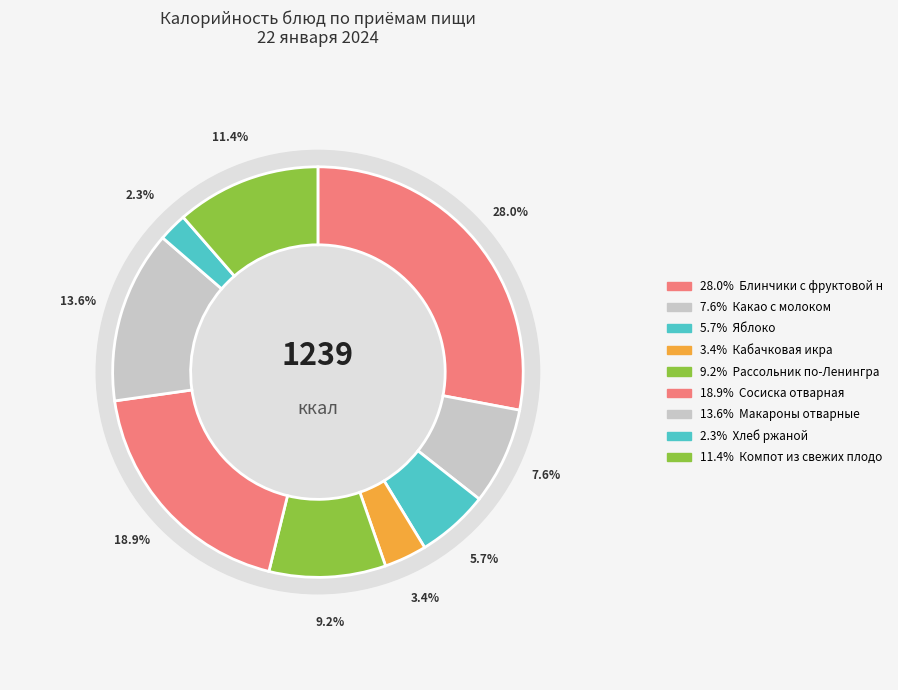

How many segments does this pie chart have?

9